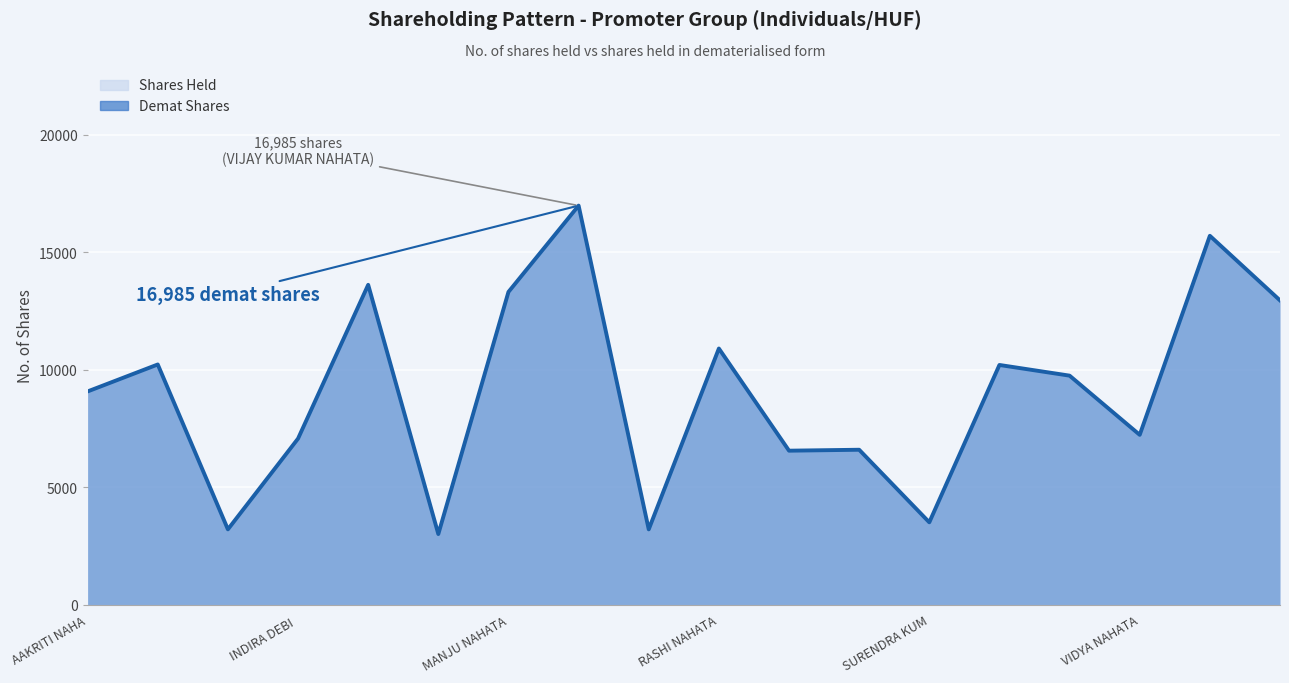

The value at SURYAKANTA NAHATA is 18290. True or false?

False